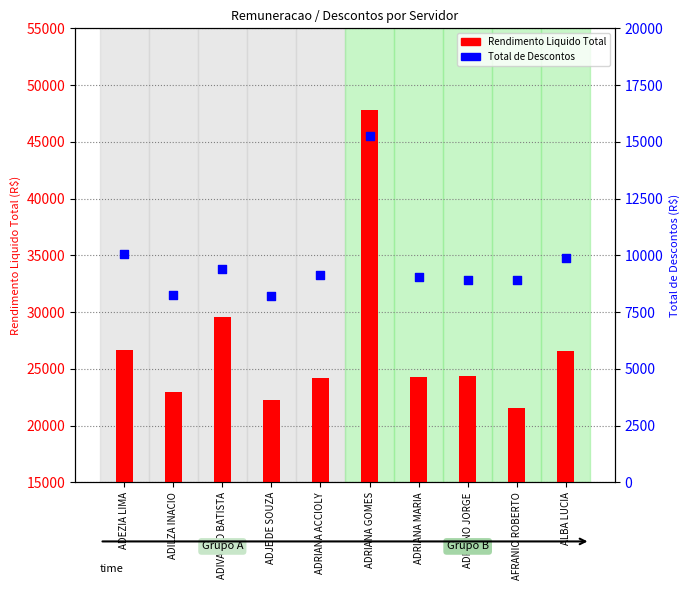

Which series has the largest total across all categories?

Rendimento Liquido Total